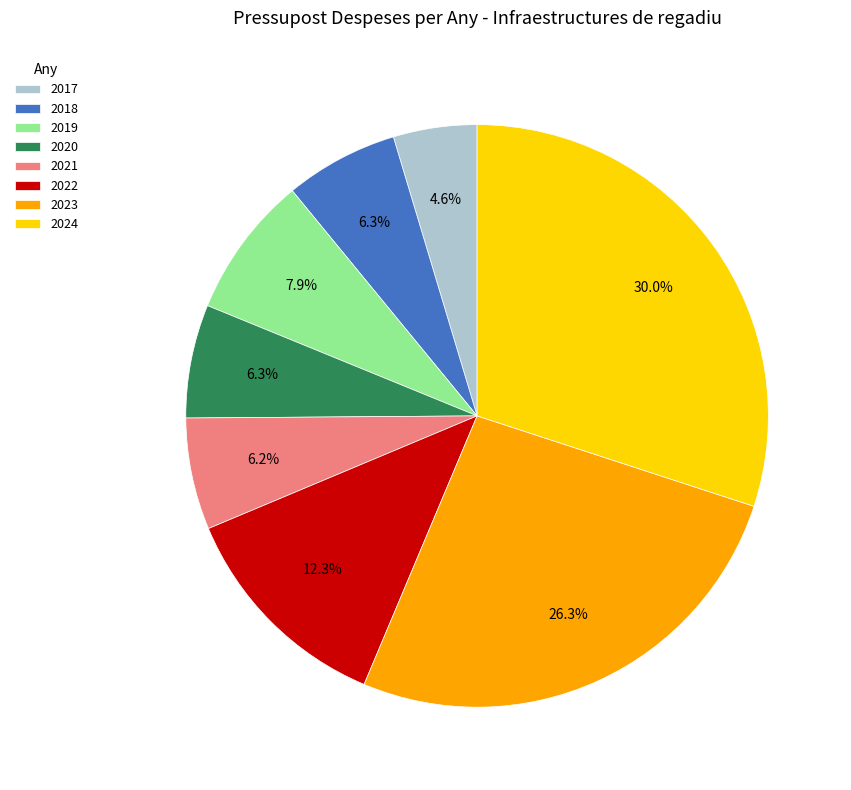

To the nearest percent, what is the difference between the largest and smallest slice percentages?

25%